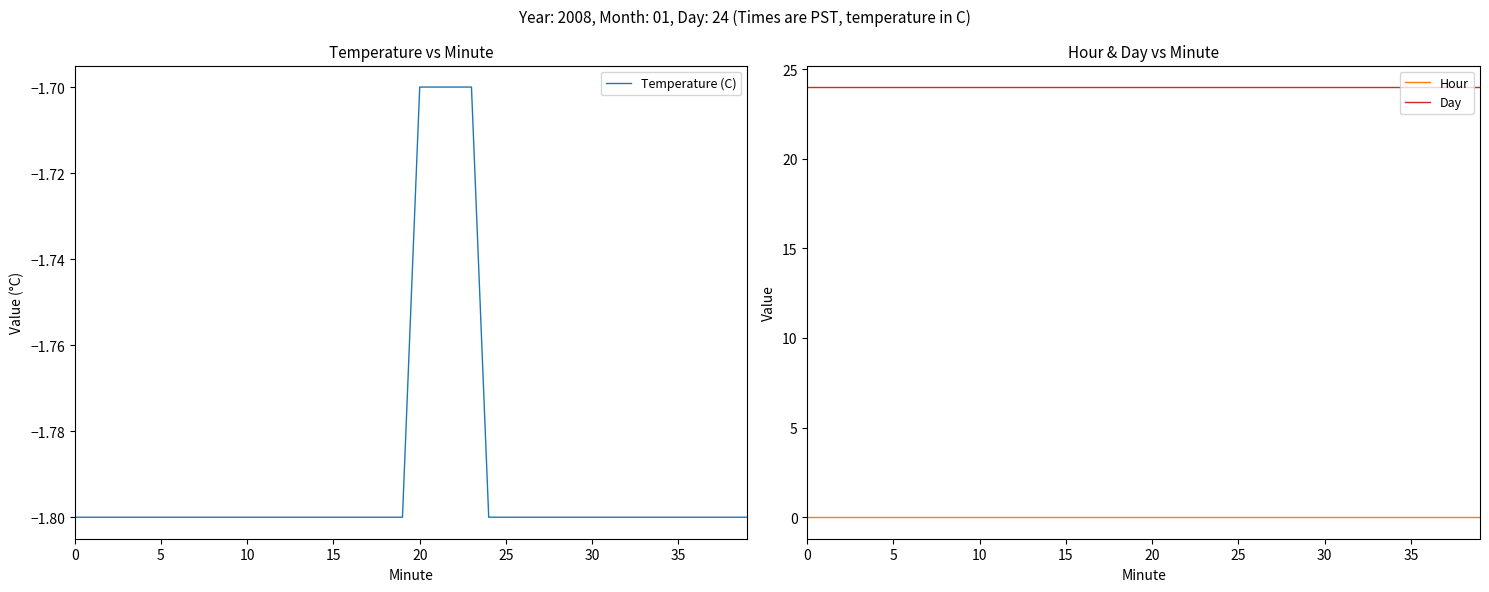

True or false: Day and Temperature (C) intersect in this chart.

False